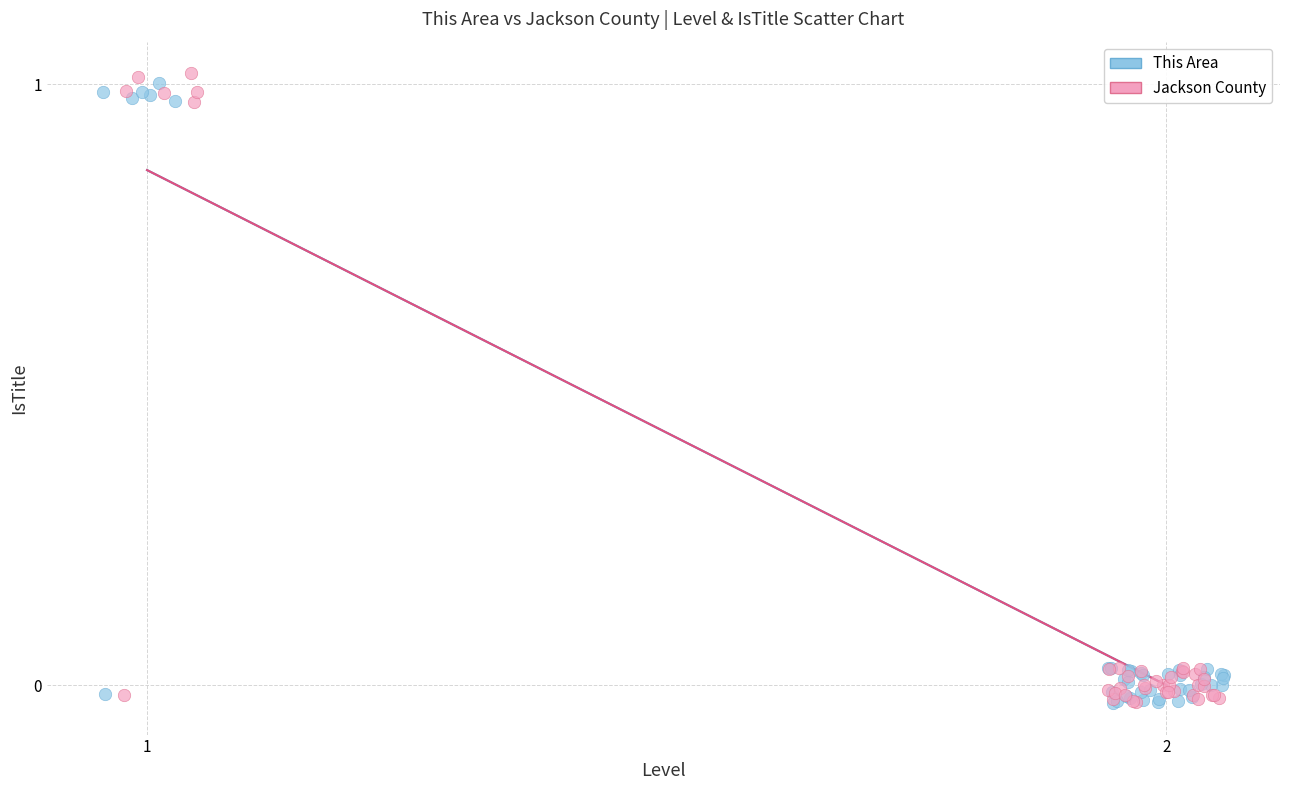

Which series has the widest spread of Y values?

Jackson County